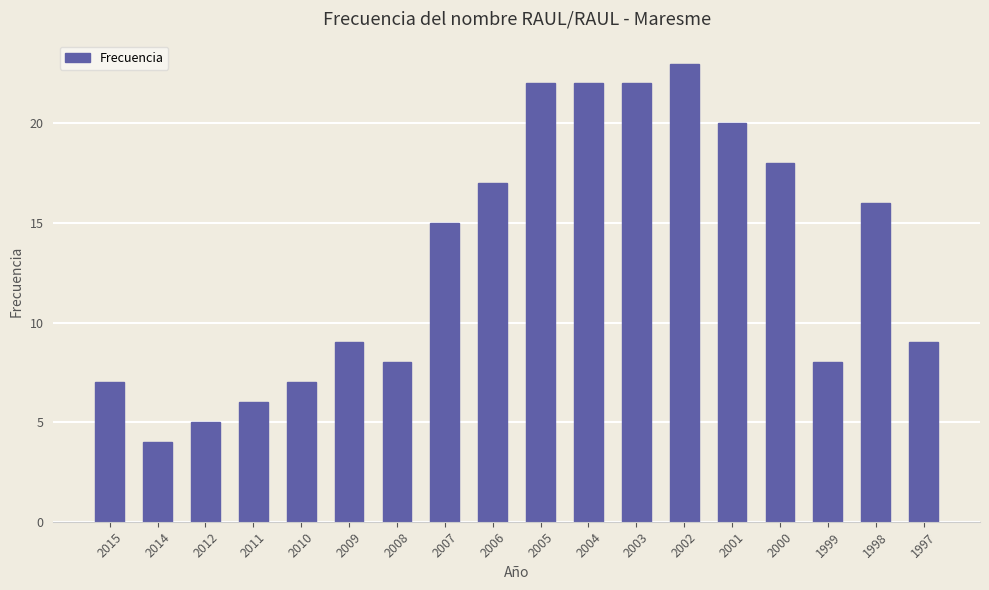

Between 2007 and 2010, which is larger?

2007